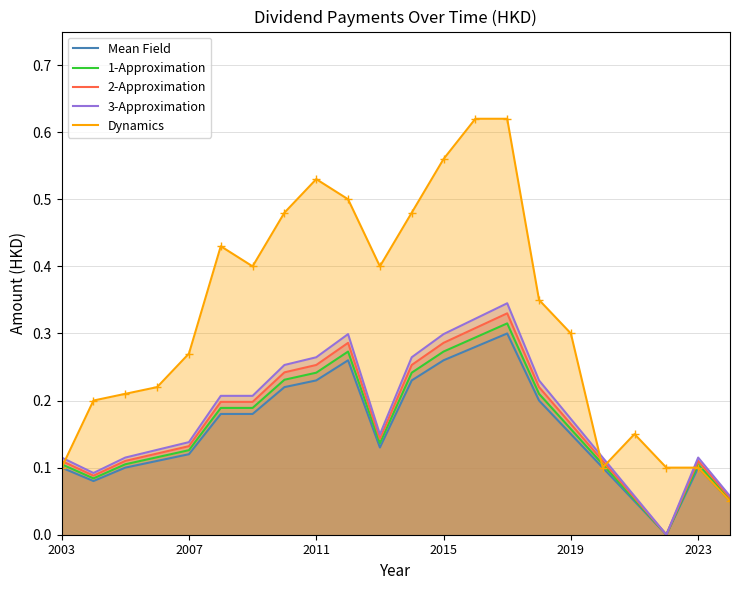

What is the value of the 2-Approximation point at the 13th from the left?

0.3